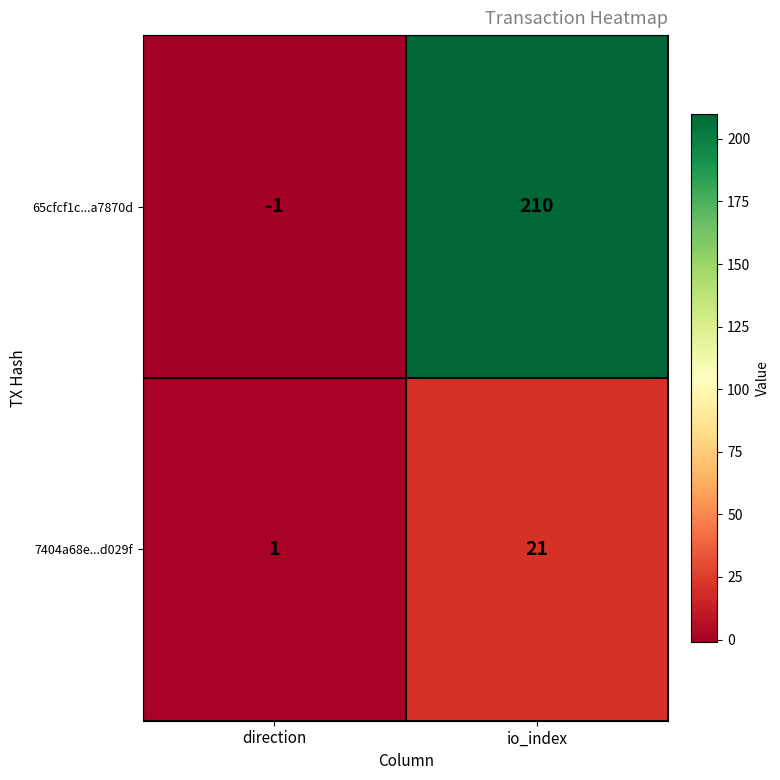

What is the sum of the 7404a68e...d029f values at direction and io_index?

22